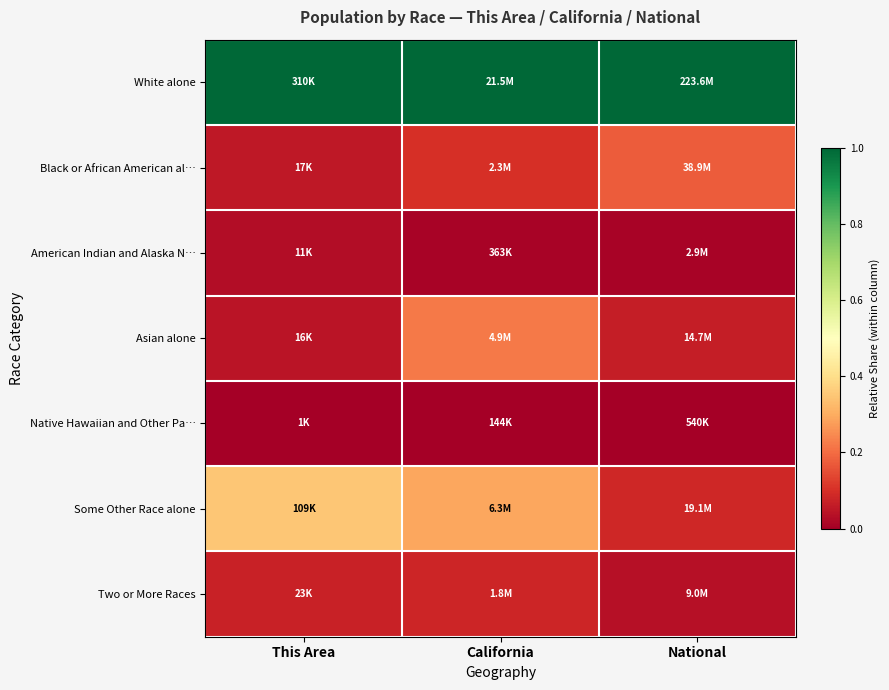

What is the total value across all series at California?

1.7